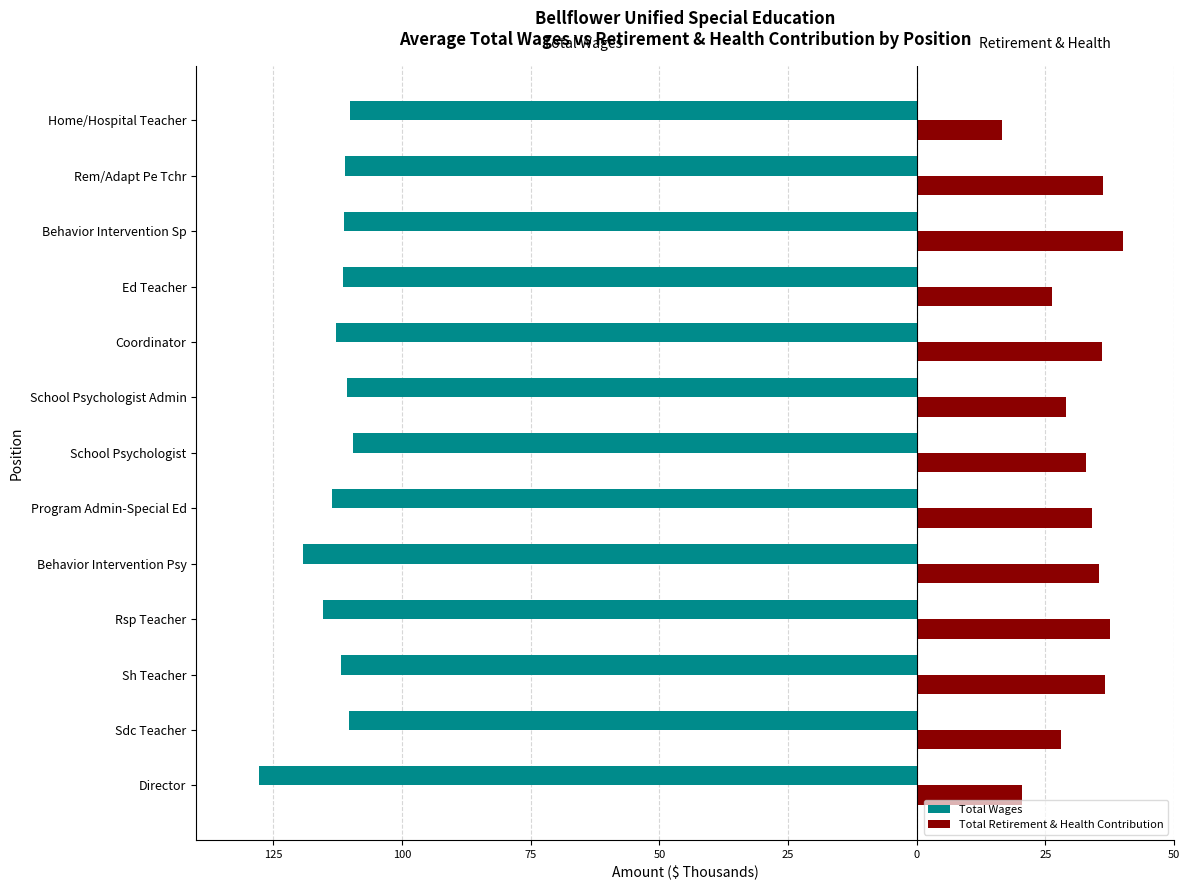

What is the average value of the Total Retirement & Health Contribution series?

31.5